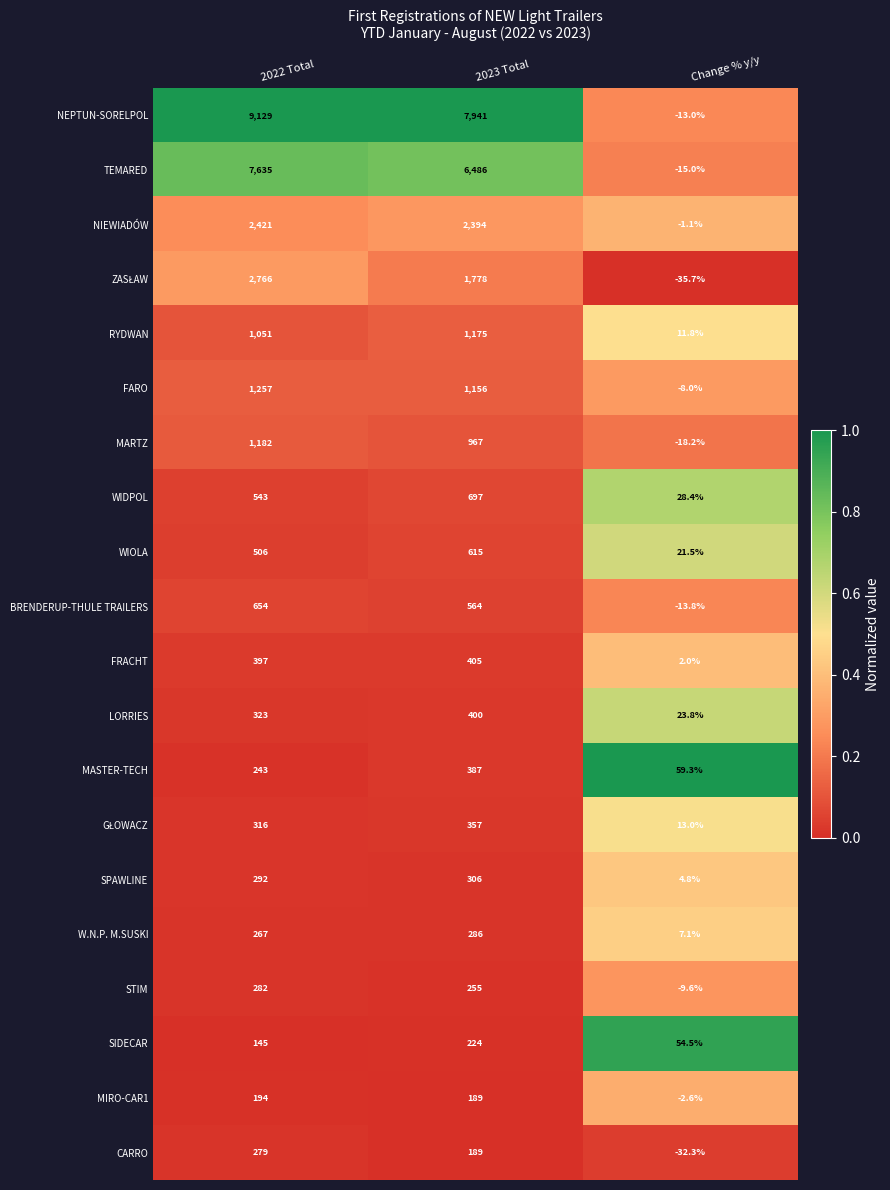

Which series has the largest range (max minus min)?

NEPTUN-SORELPOL